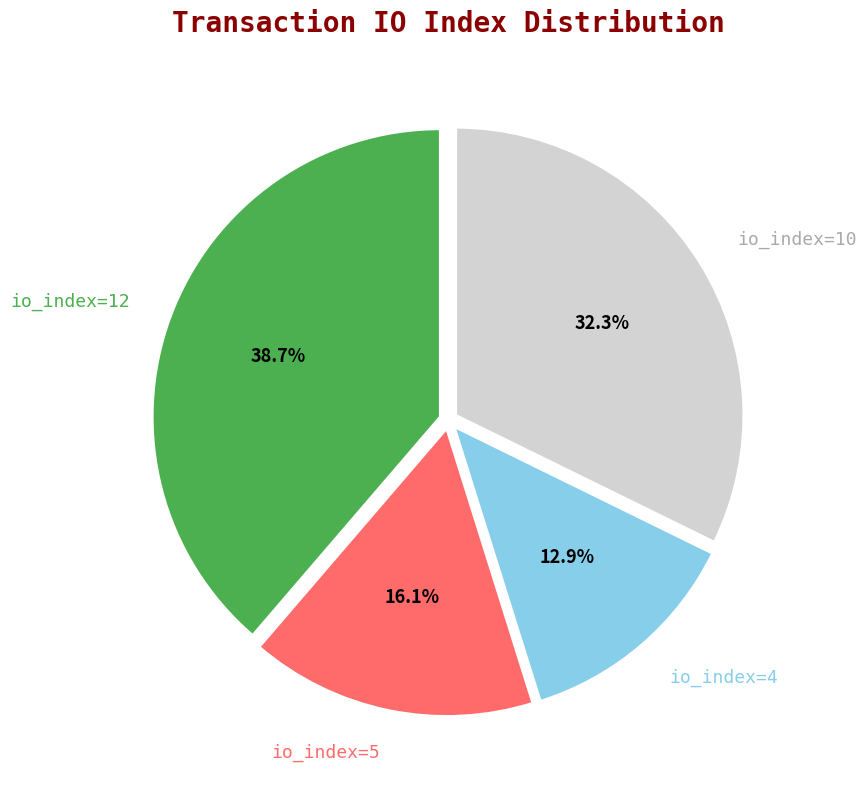

Is there a majority slice in this chart?

No